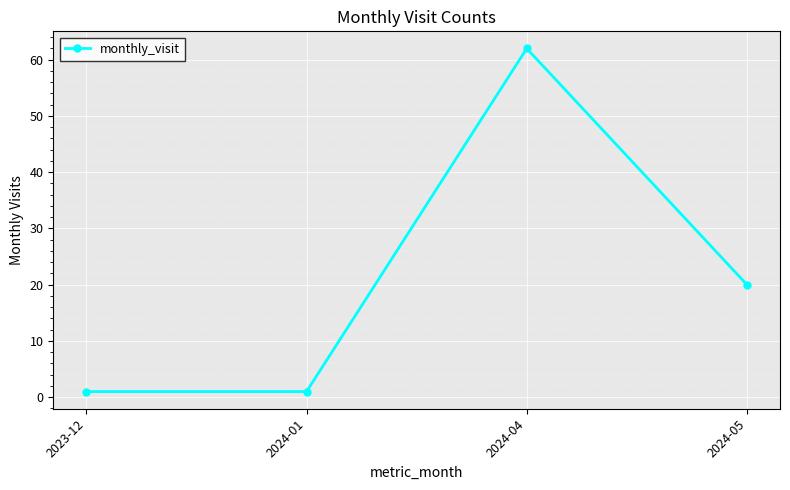

What is the difference between the maximum and minimum values?

61